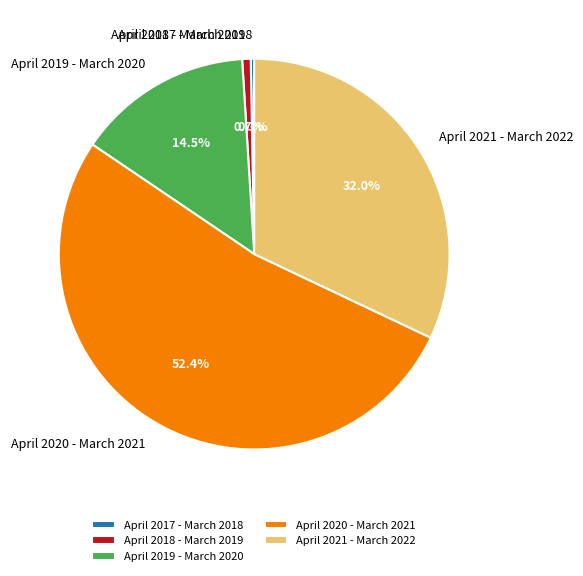

What percentage is the April 2020 - March 2021 slice, to the nearest percent?

52%